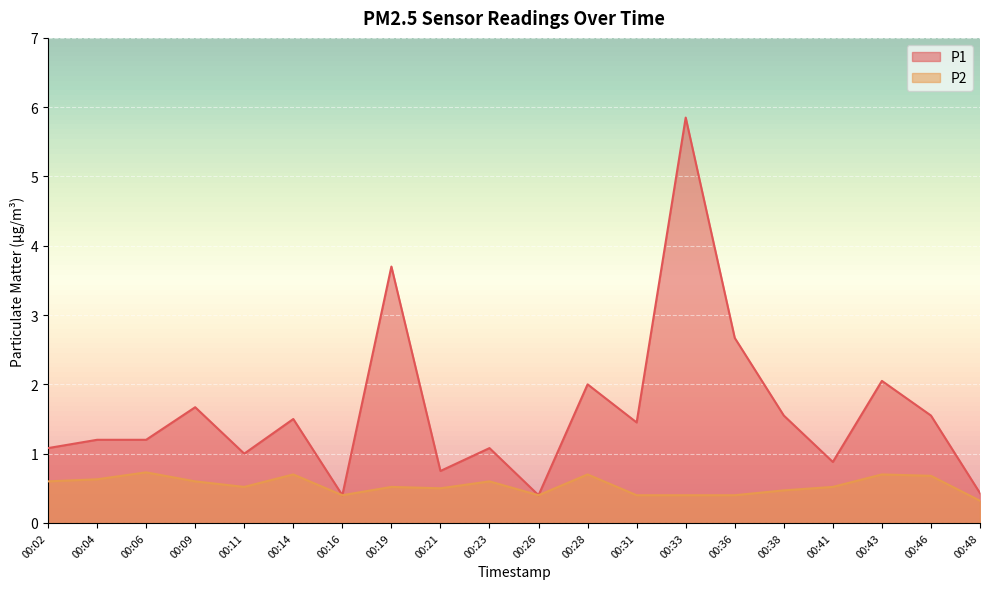

How many interior local valleys does the P1 series have?

6